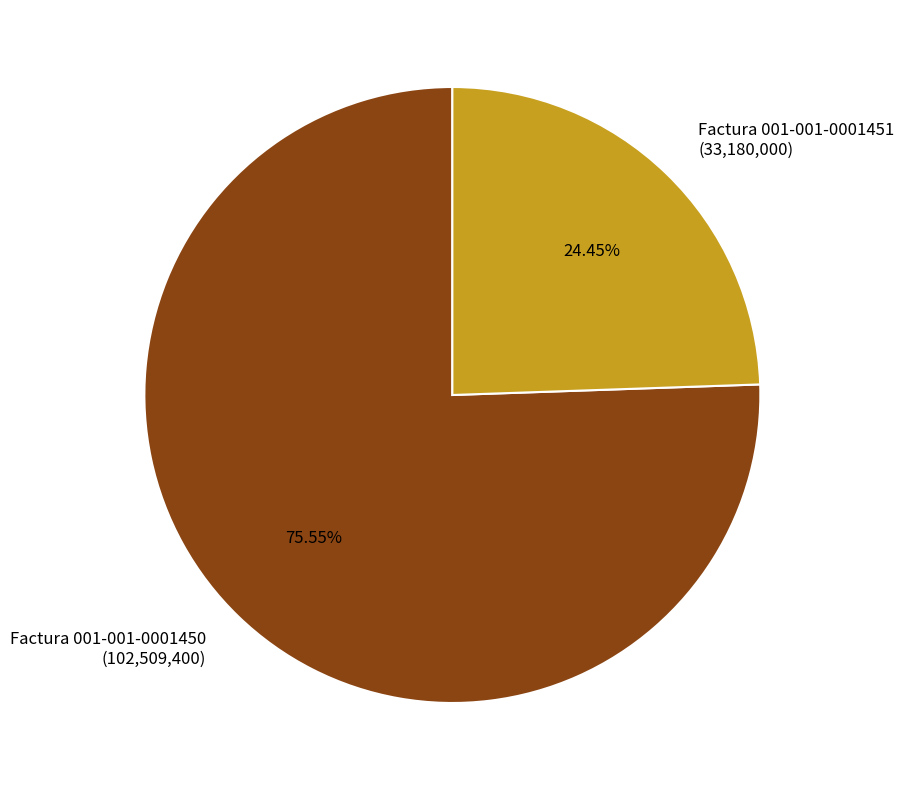

How many slices are in this pie chart?

2